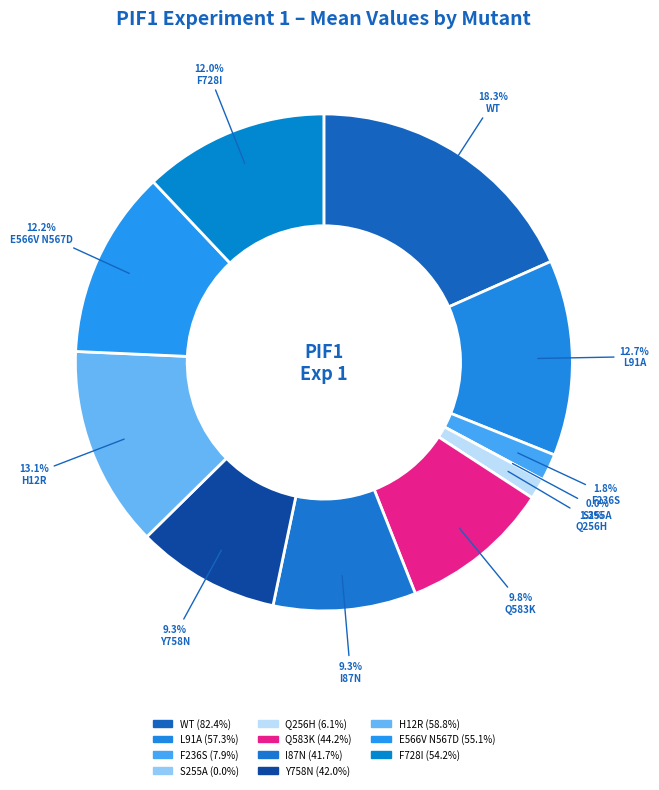

To the nearest percent, what portion does L91A represent?

13%